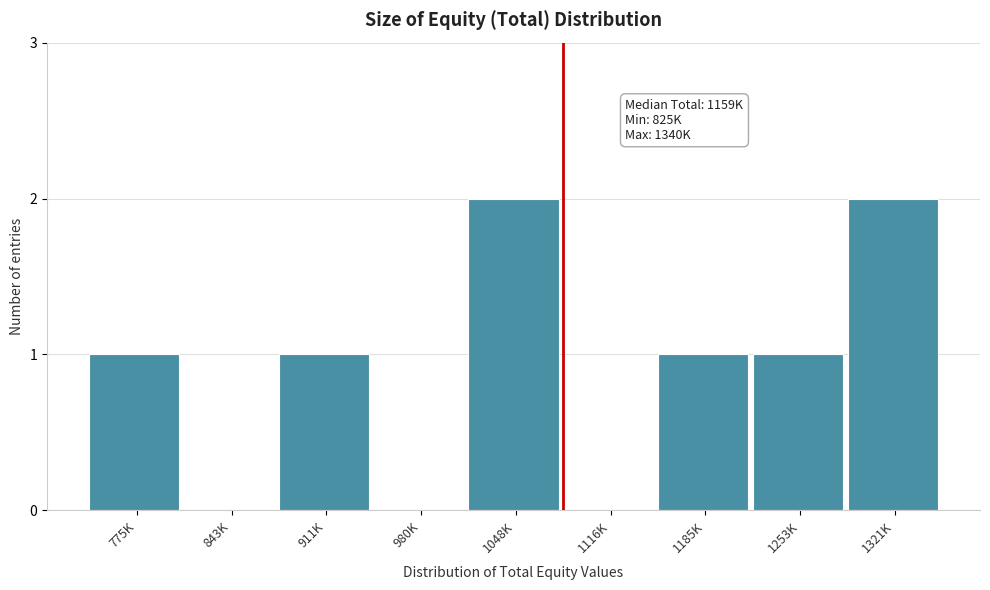

Reading left to right, list all the values displayed in this chart.

775K=1	843K=0	911K=1	980K=0	1048K=2	1116K=0	1185K=1	1253K=1	1321K=2